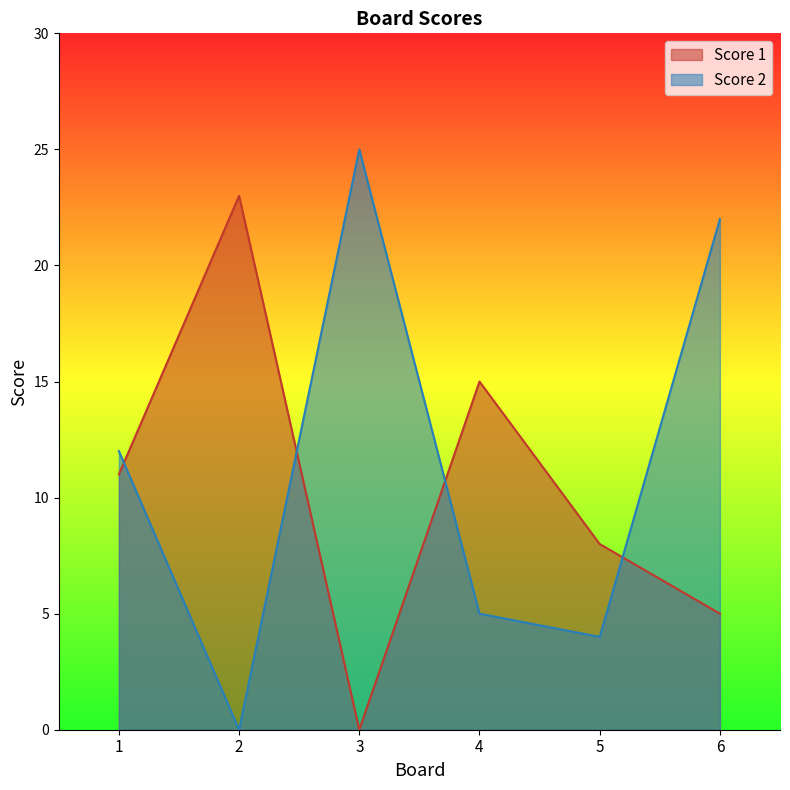

At how many categories does at least one series exceed 21?

3